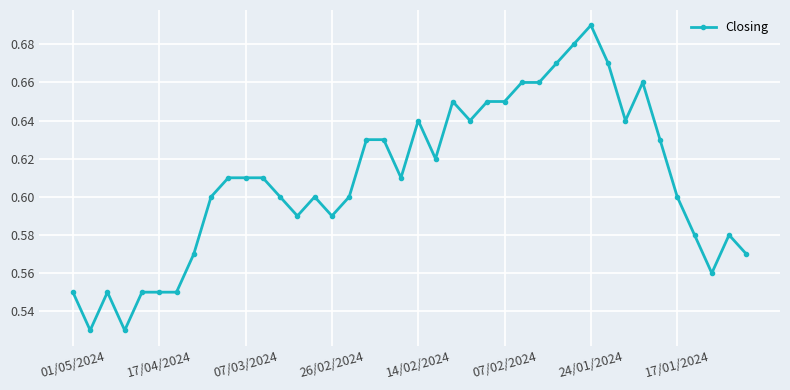

True or false: there are more than 2 points higher than both neighbors.

True